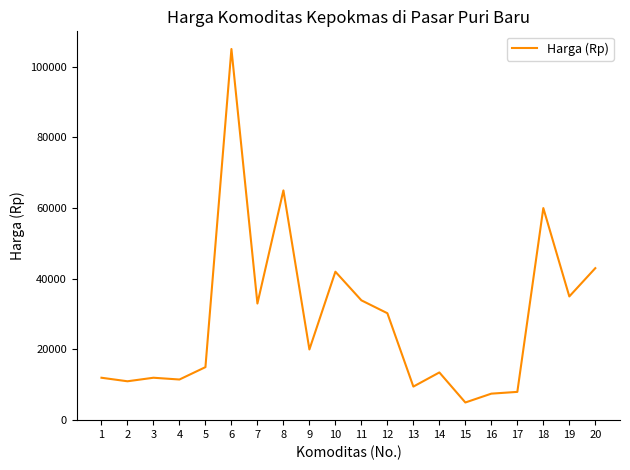

What is the change in value from 8 to 12?

-34750